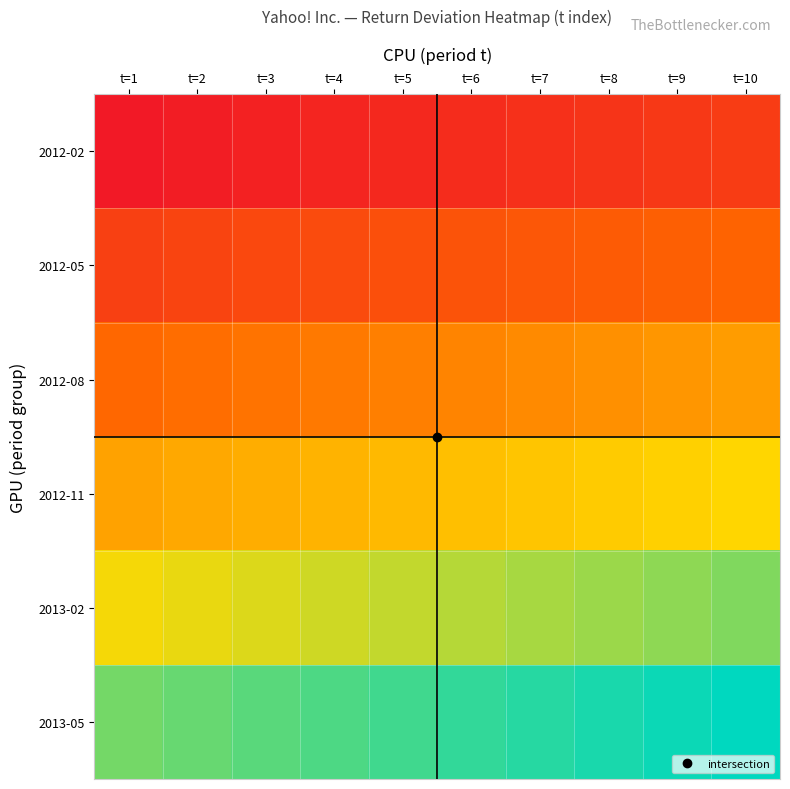

At how many categories does at least one series exceed 0?

10